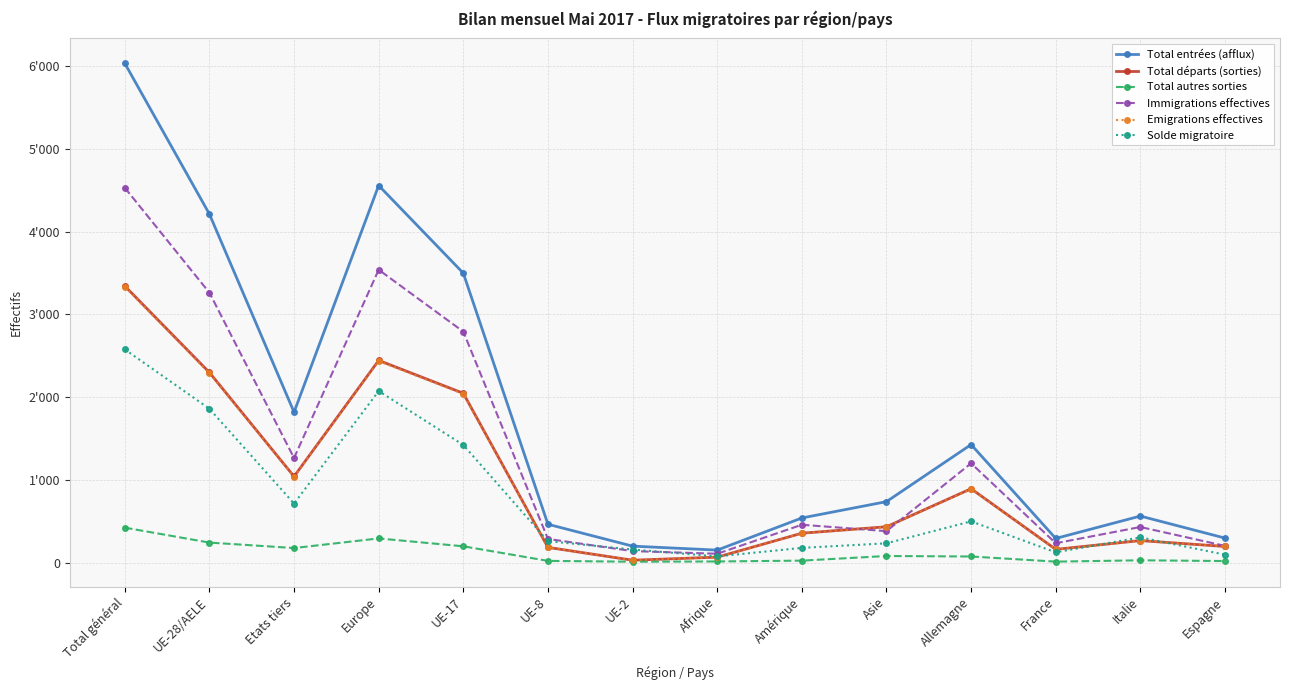

Between which two adjacent categories do Solde migratoire and Total départs (sorties) first intersect?

UE-17 and UE-8